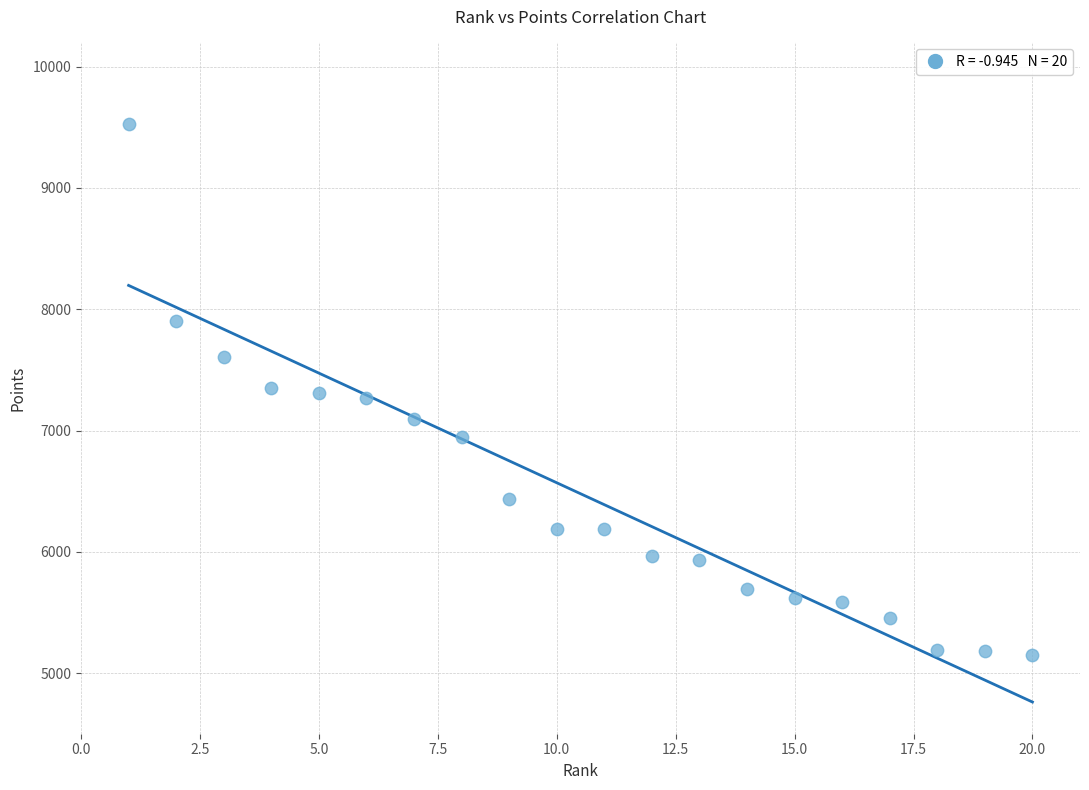

What is the range of Y values (max minus min)?

4374